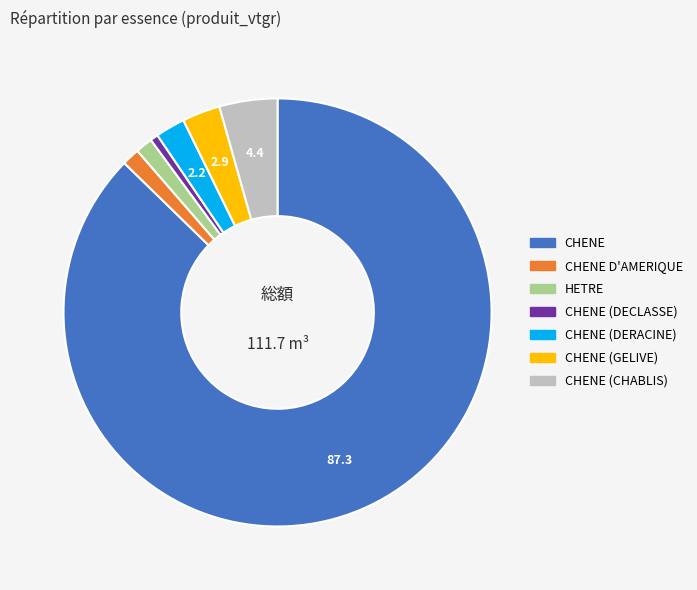

Is it true that HETRE is 11% of the pie?

False